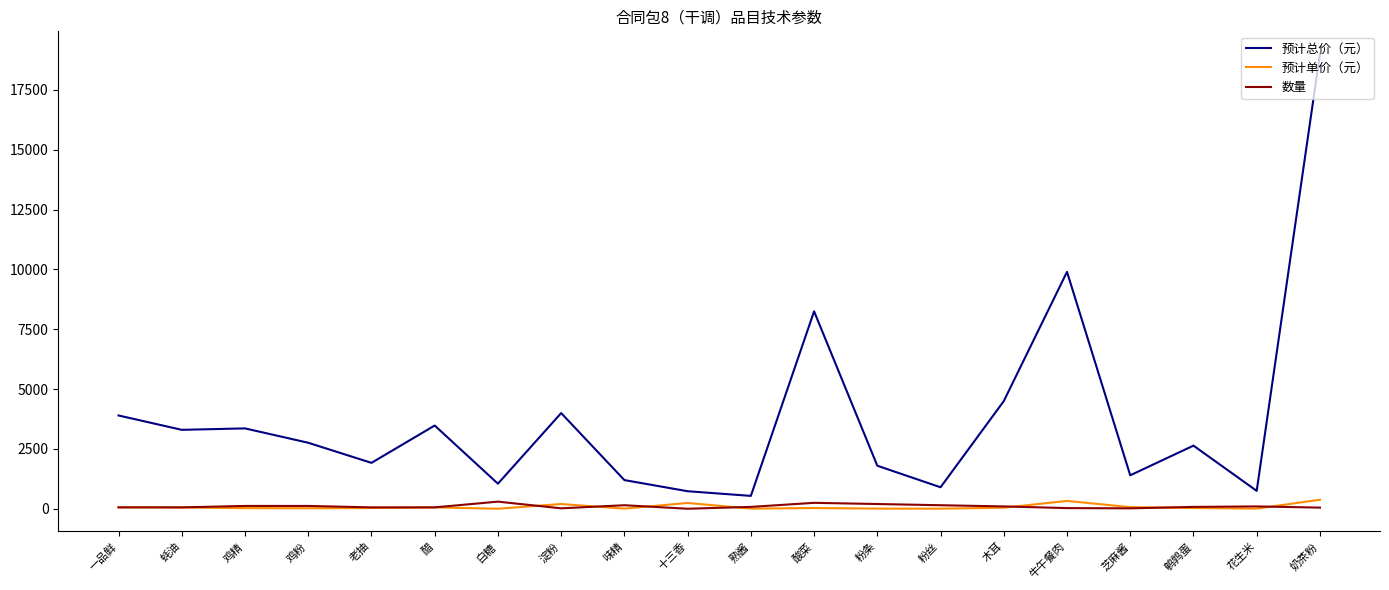

Count the number of data series in this chart.

3